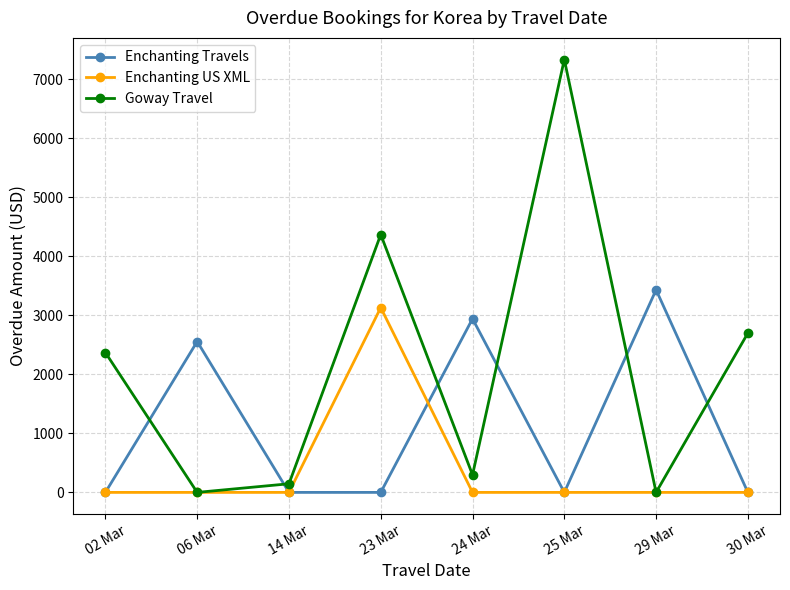

In Goway Travel, how many points are higher than both neighbors (excluding endpoints)?

2